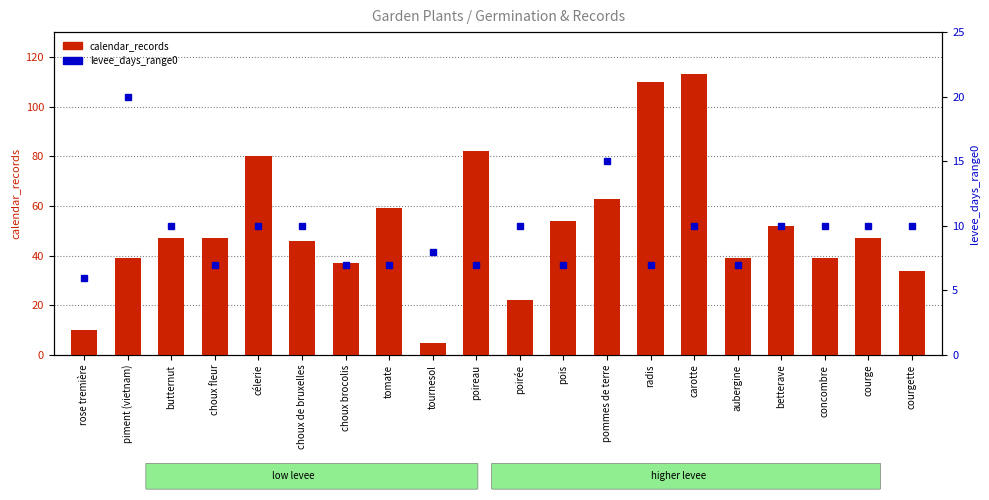

How many categories are shown in the chart?

20